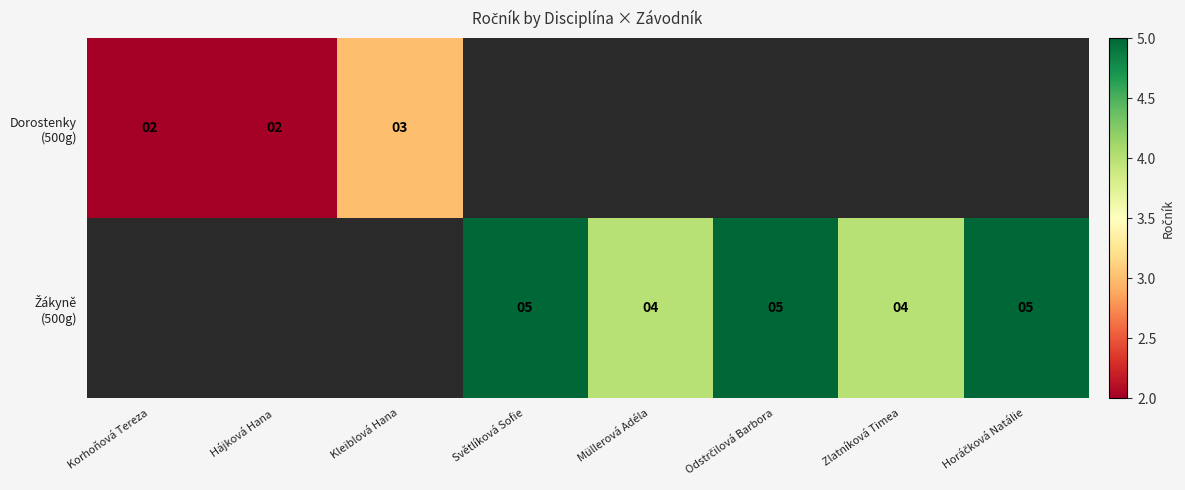

What is the minimum value for Dorostenky (500g)?

2.0